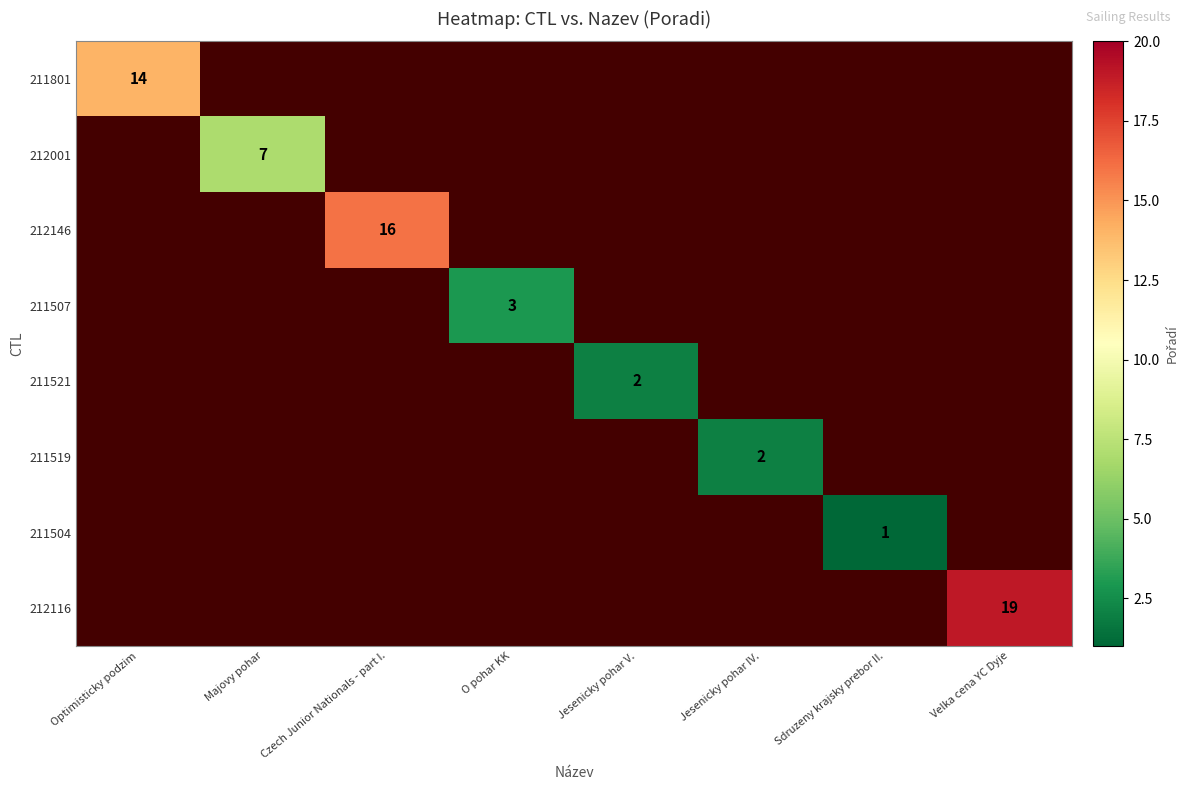

Is it true that 211519 equals 3 at Jesenicky pohar IV.?

False